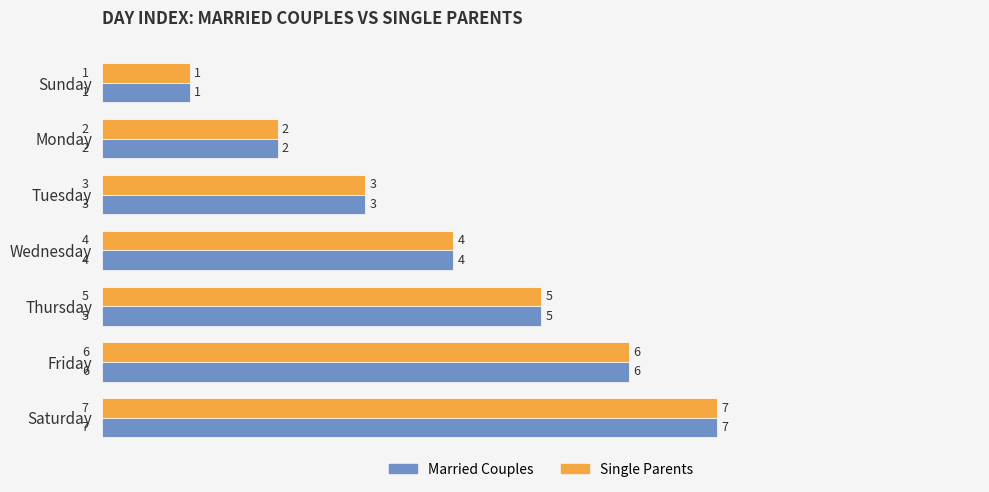

The Married Couples series shows 7 at Saturday. True or false?

True